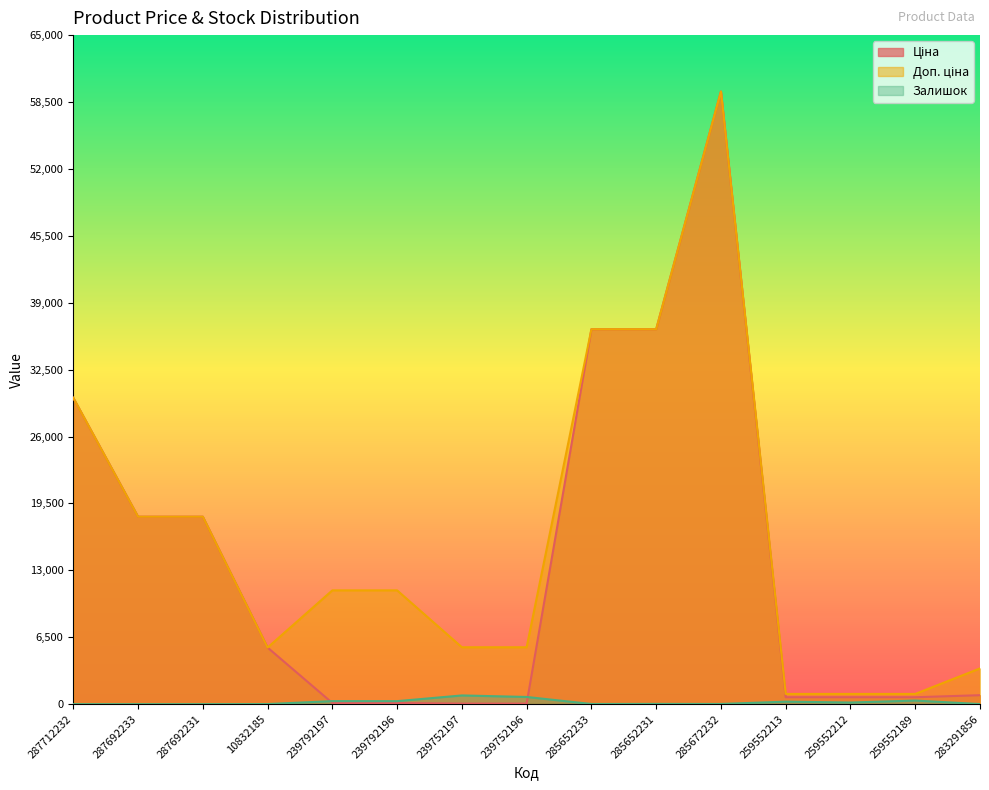

What is the sum of all Ціна values?

207270.0